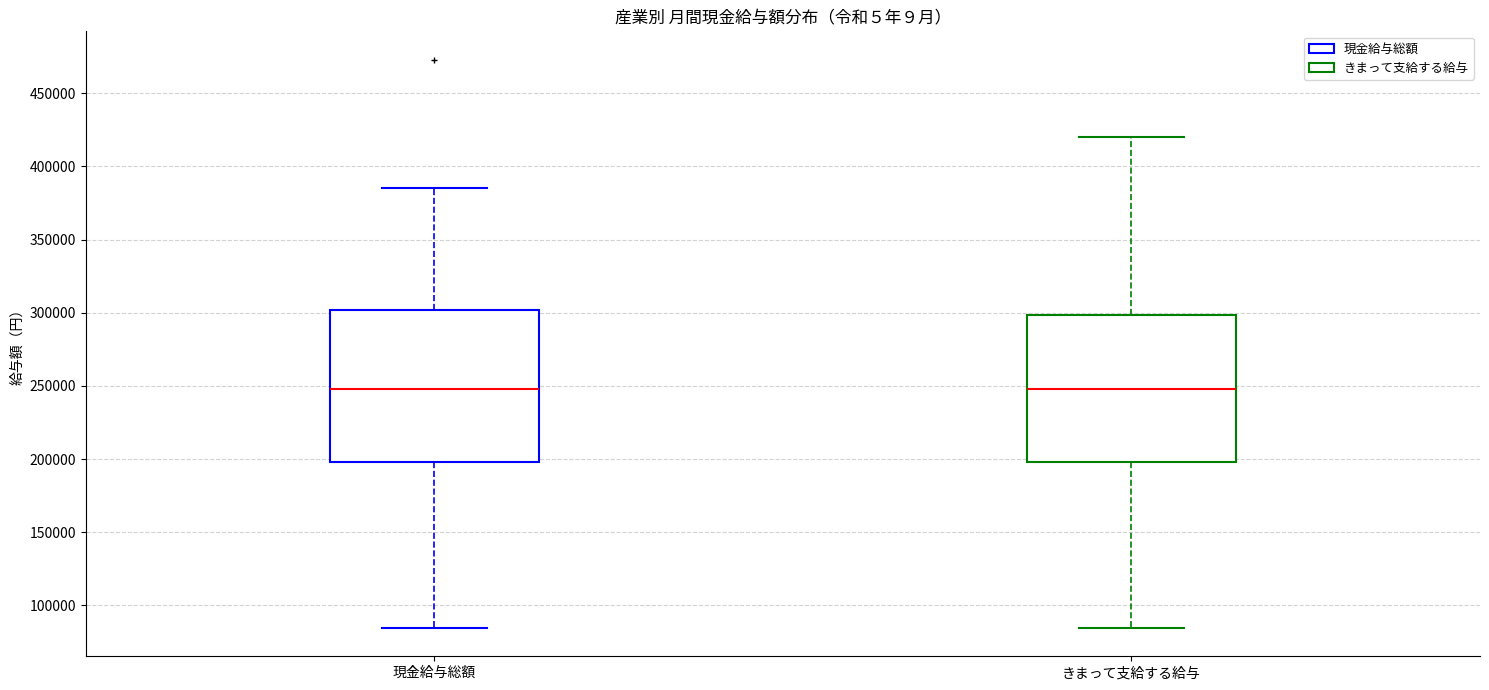

Reading left to right, read every box against the y-axis: the position of its median line, the range the box covers, and the ends of its whiskers. The values are not printed on the chart, so give them approximately, as read against the axis.

現金給与総額: median 250000, box 200000 to 300000, whiskers 85000 to 385000
きまって支給する給与: median 250000, box 200000 to 300000, whiskers 85000 to 420000